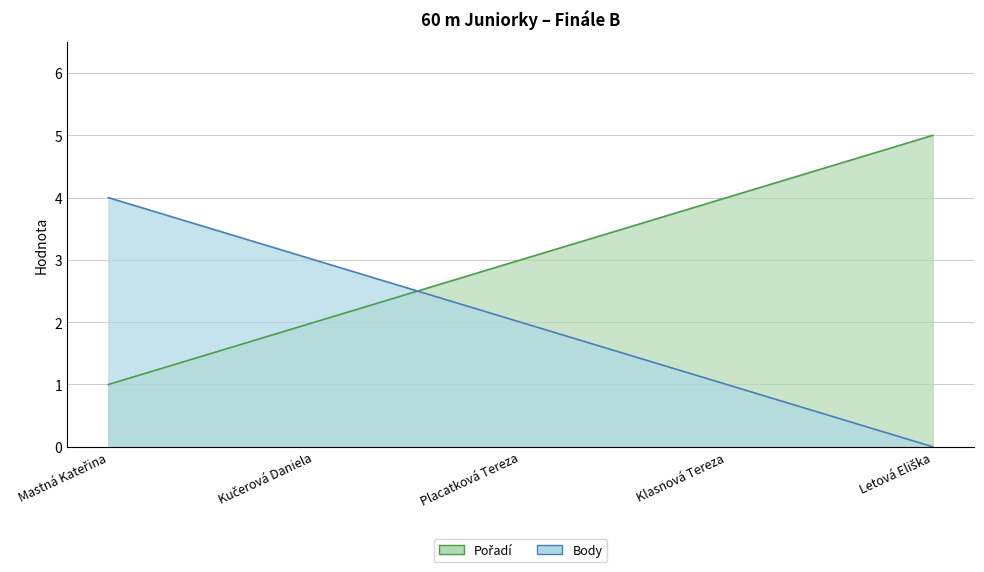

Where do Body and Pořadí first cross each other?

Kučerová Daniela and Placatková Tereza